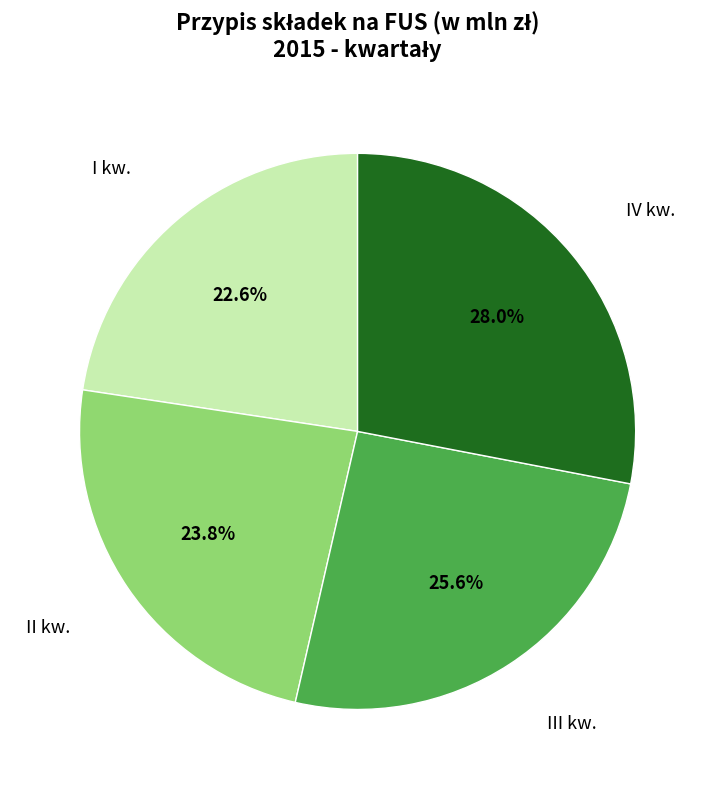

Is there a majority slice in this chart?

No